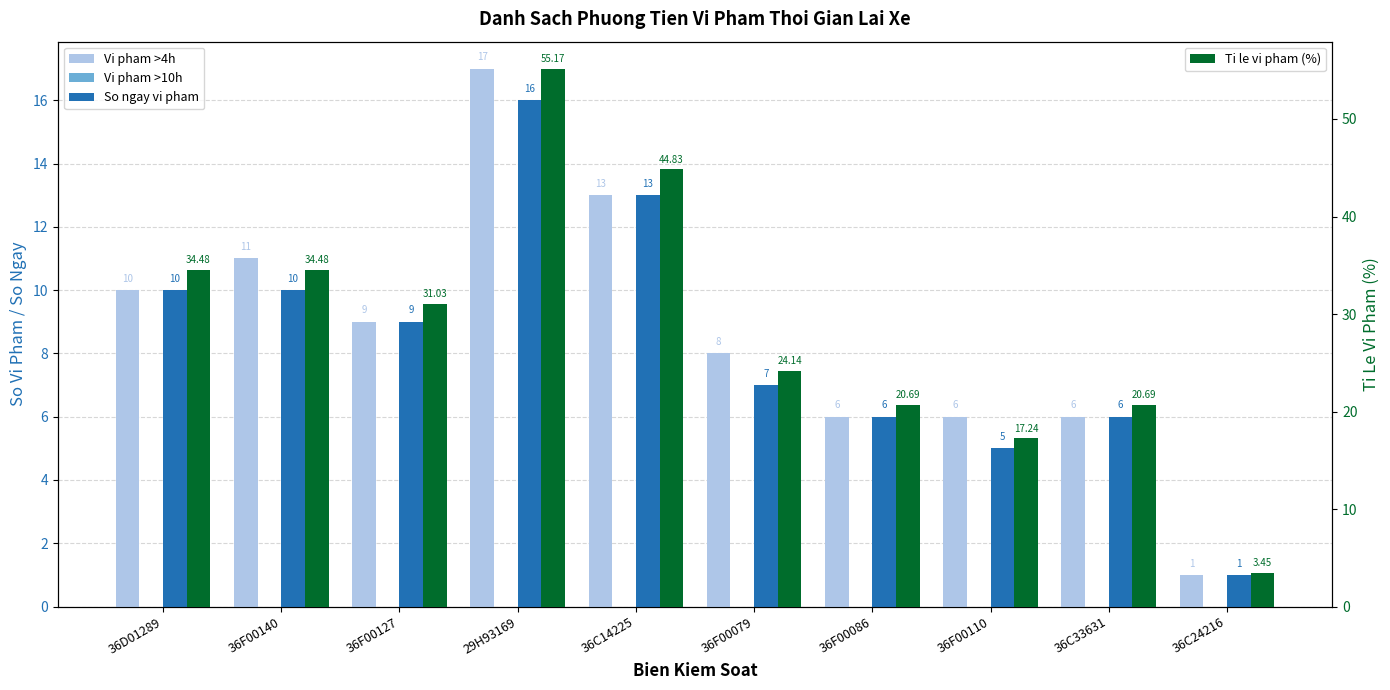

Which series has the widest spread of values?

Ti le vi pham (%)